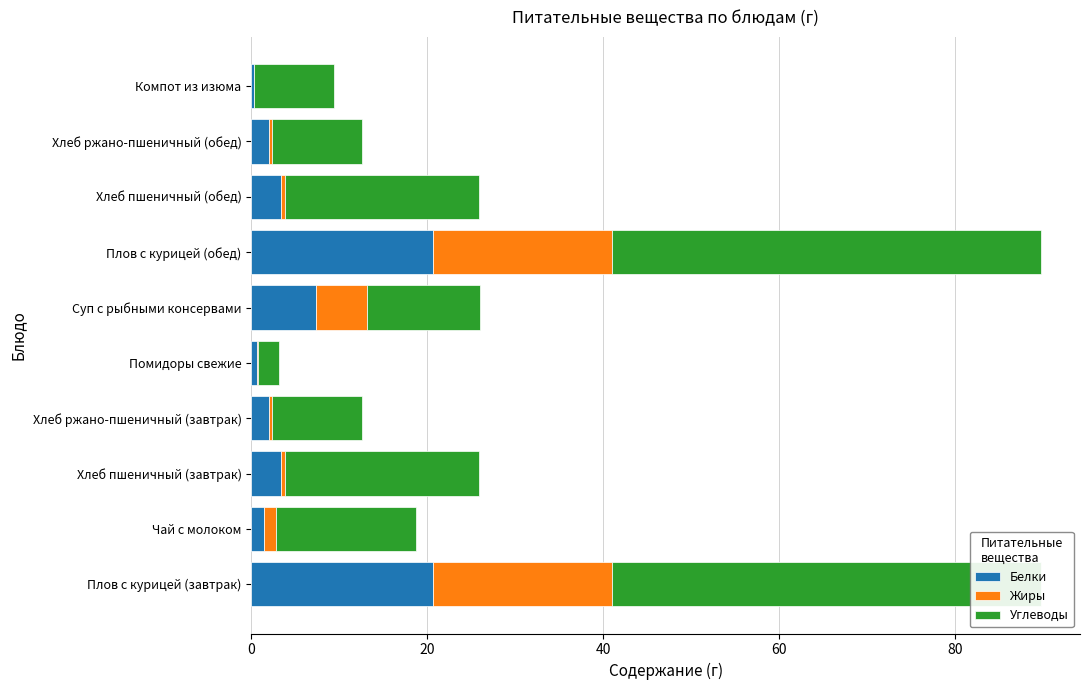

What is the value of the Жиры bar at the 8th from the left?

0.4